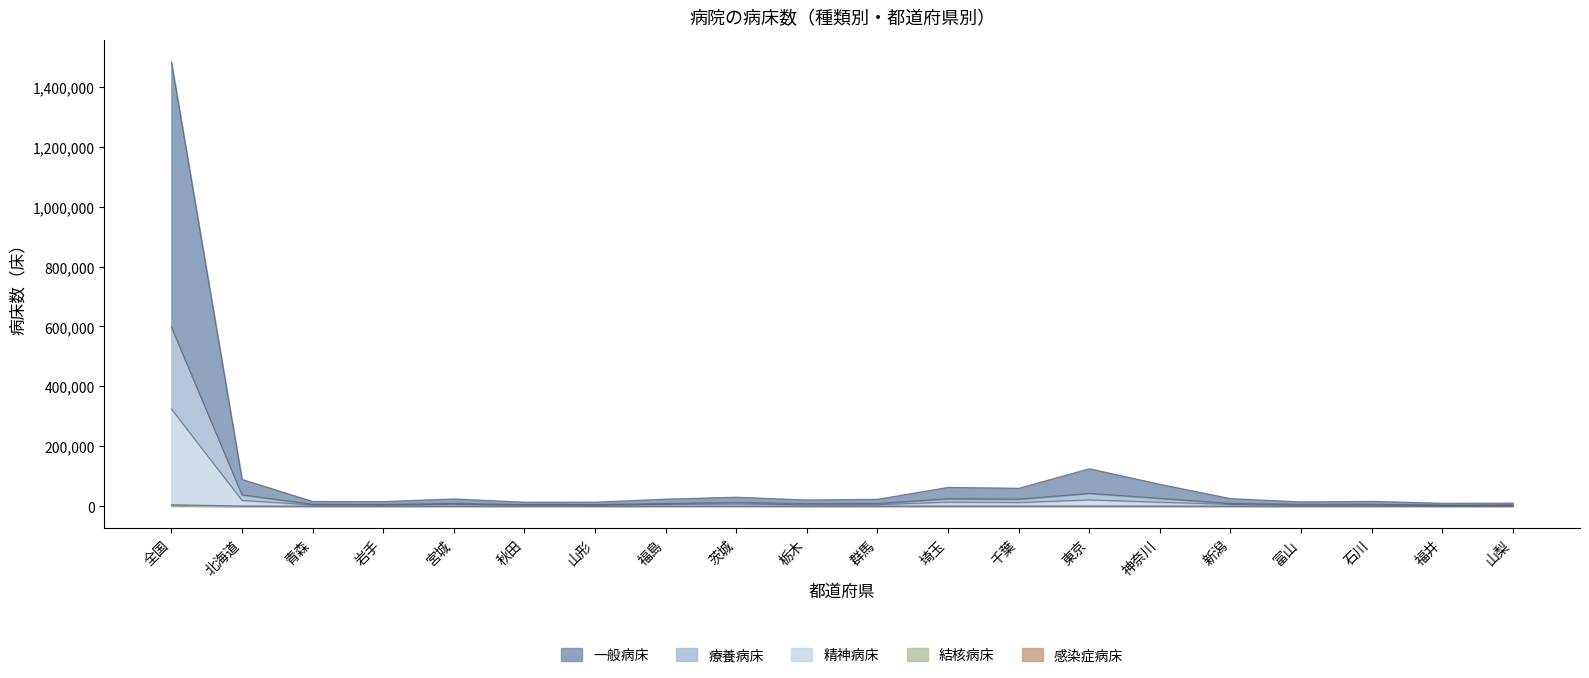

List the labels in order of 感染症病床 value, smallest first.

福井, 山形, 石川, 富山, 青森, 山梨, 宮城, 栃木, 福島, 秋田, 新潟, 岩手, 茨城, 群馬, 千葉, 神奈川, 埼玉, 北海道, 東京, 全国